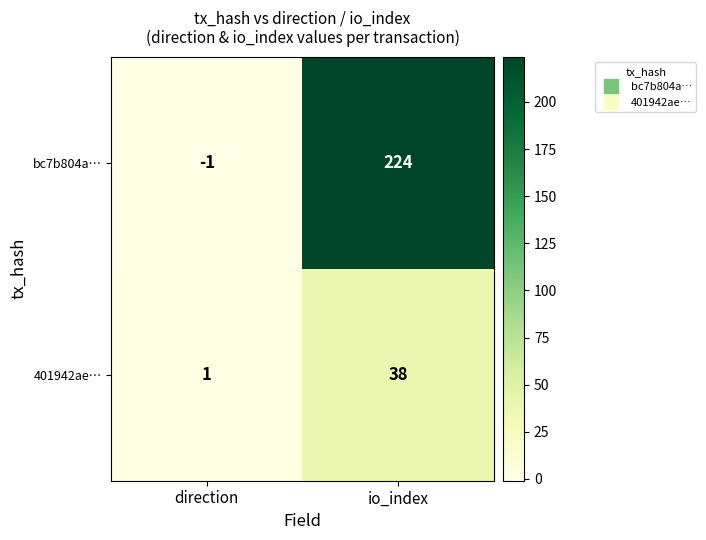

List the series in order of their peak value, highest first.

bc7b804a…, 401942ae…